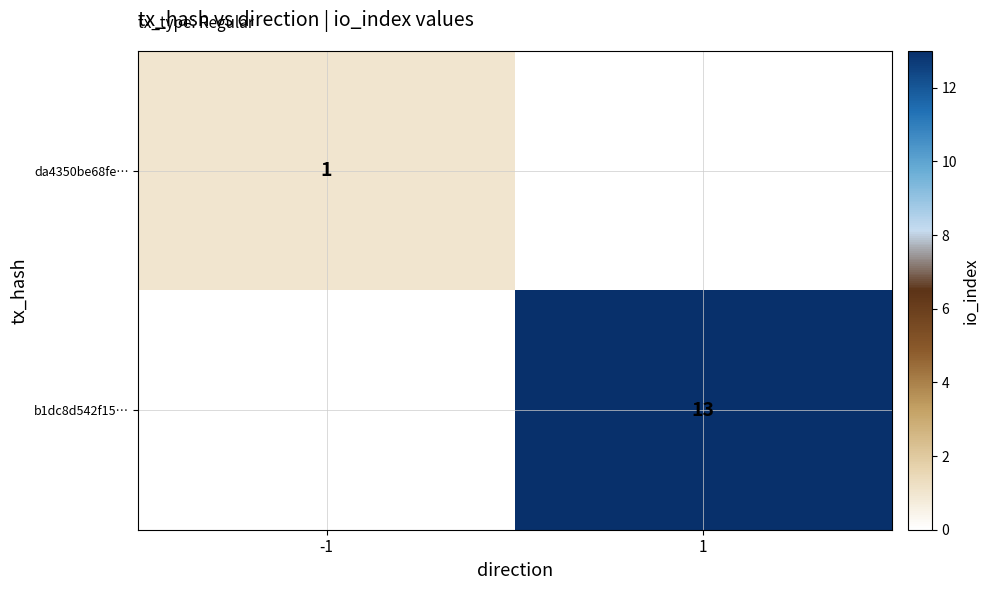

Count the number of data series in this chart.

2